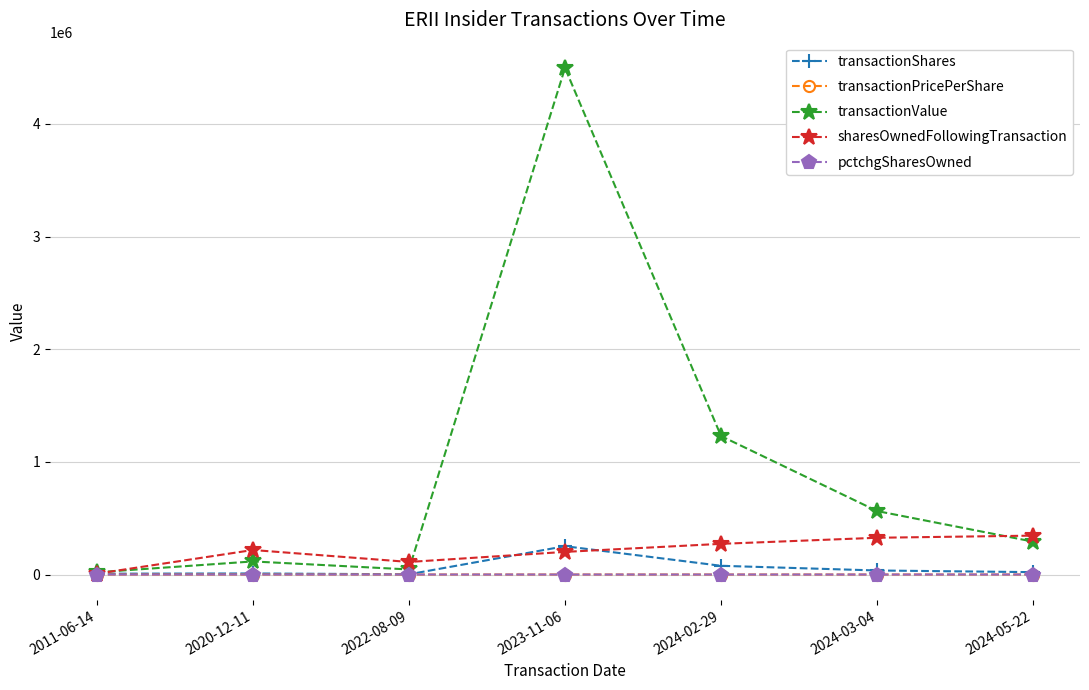

What is the maximum value for transactionPricePerShare?

22.5